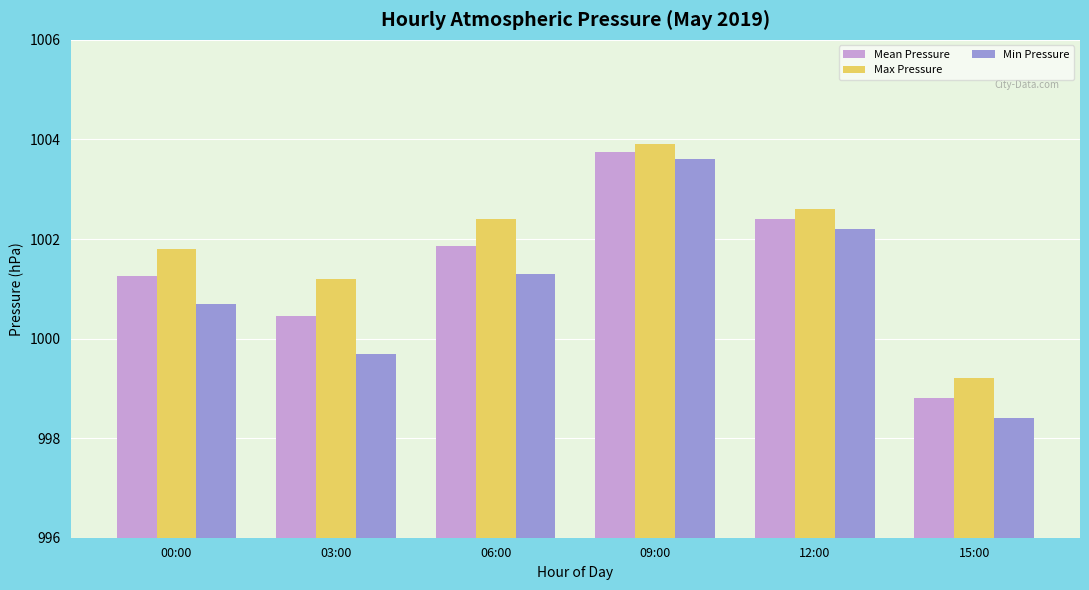

The Mean Pressure series shows 1323.1 at 15:00. True or false?

False